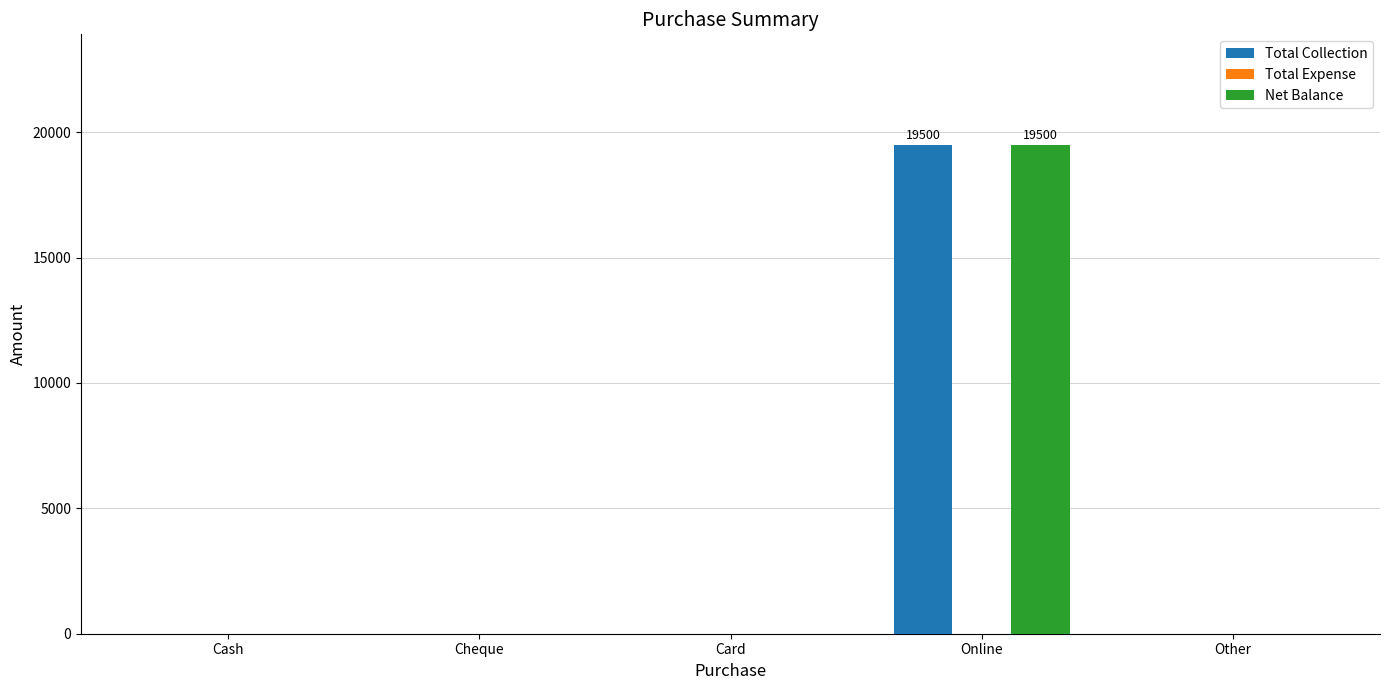

Reading right to left, transcribe all the data shown in this chart.

Total Collection: Other=0	Online=19500	Card=0	Cheque=0	Cash=0
Net Balance: Other=0	Online=19500	Card=0	Cheque=0	Cash=0